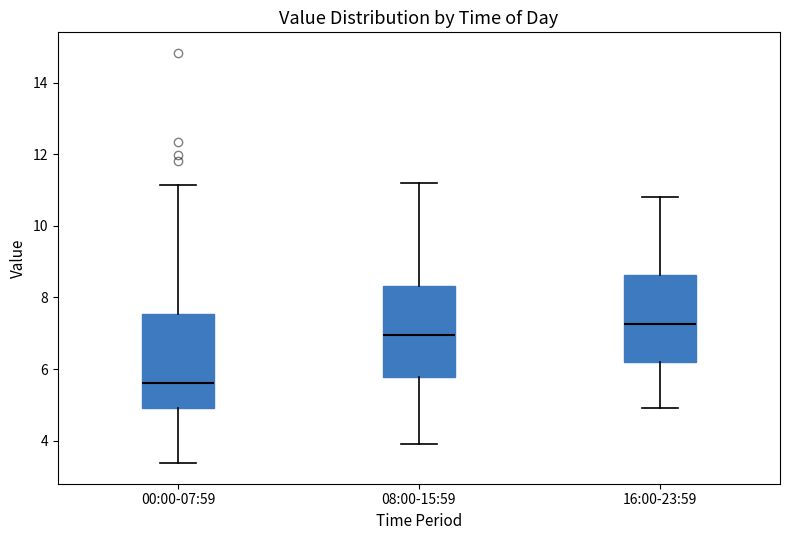

Which box has the lowest median line?

00:00-07:59